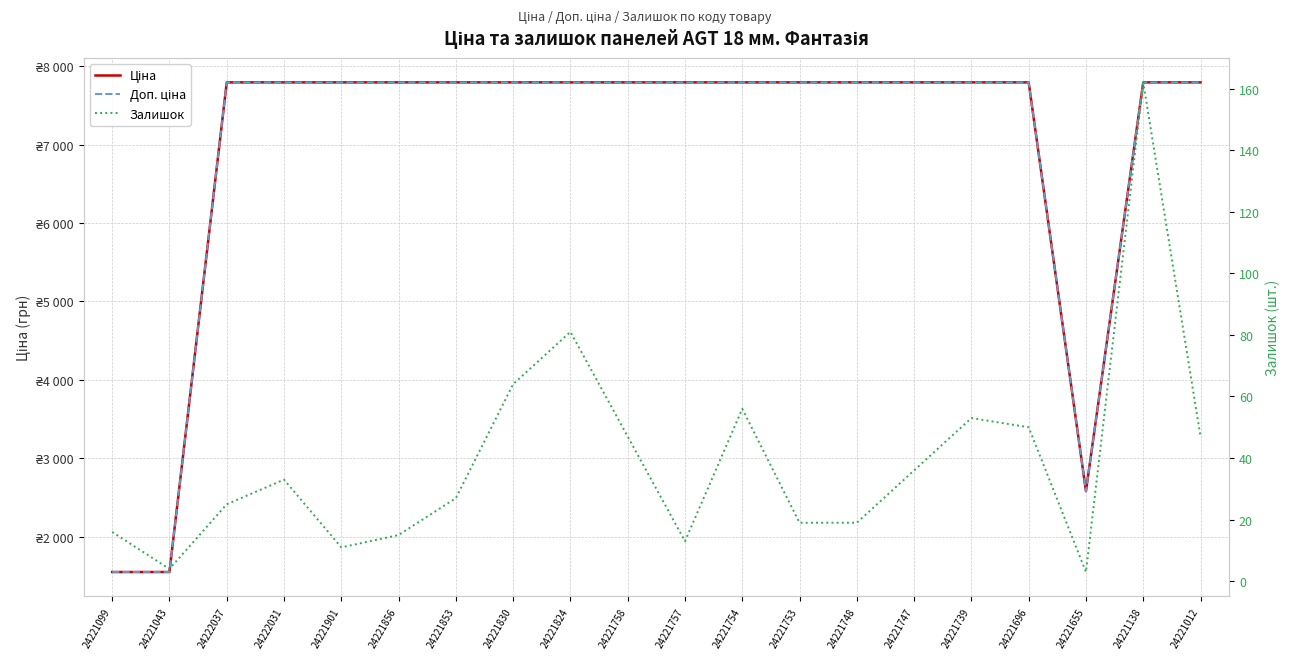

Reading left to right, extract all data points from this chart.

Ціна: 1547.7	1547.7	7792.9	7792.9	7792.9	7792.9	7792.9	7792.9	7792.9	7792.9	7792.9	7792.9	7792.9	7792.9	7792.9	7792.9	7792.9	2578.7	7792.9	7792.9
Доп. ціна: 1548.0	1548.0	7792.9	7792.9	7792.9	7792.9	7792.9	7792.9	7792.9	7792.9	7792.9	7792.9	7792.9	7792.9	7792.9	7792.9	7792.9	2579.0	7792.9	7792.9
Залишок: 16.0	4.0	25.0	33.0	11.0	15.0	27.0	64.0	81.0	47.0	13.0	56.0	19.0	19.0	36.0	53.0	50.0	3.0	162.0	47.0